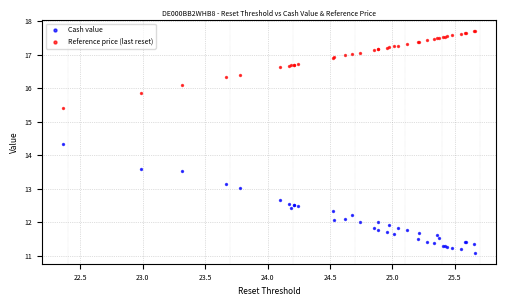

What is the X range (max minus min) for the scatter plot?

3.3